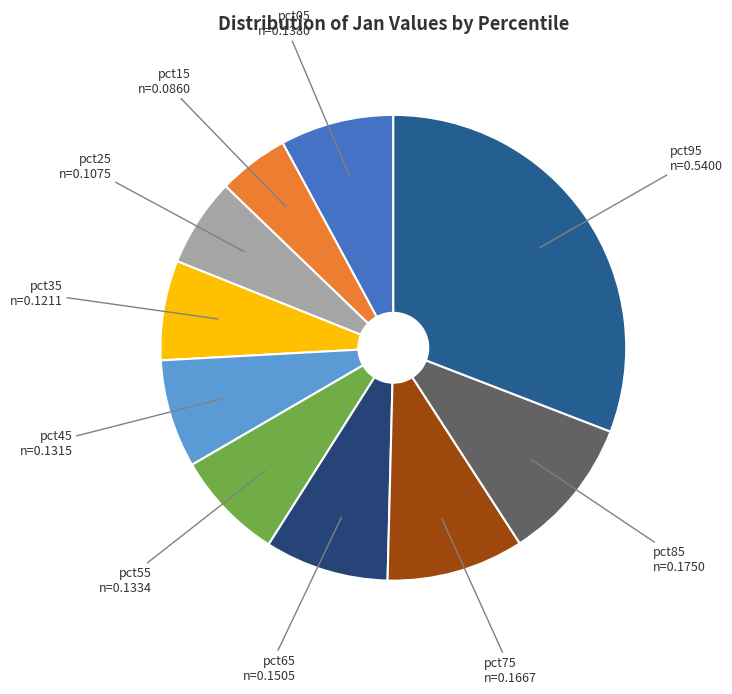

Is there any slice that represents more than half of the pie?

No